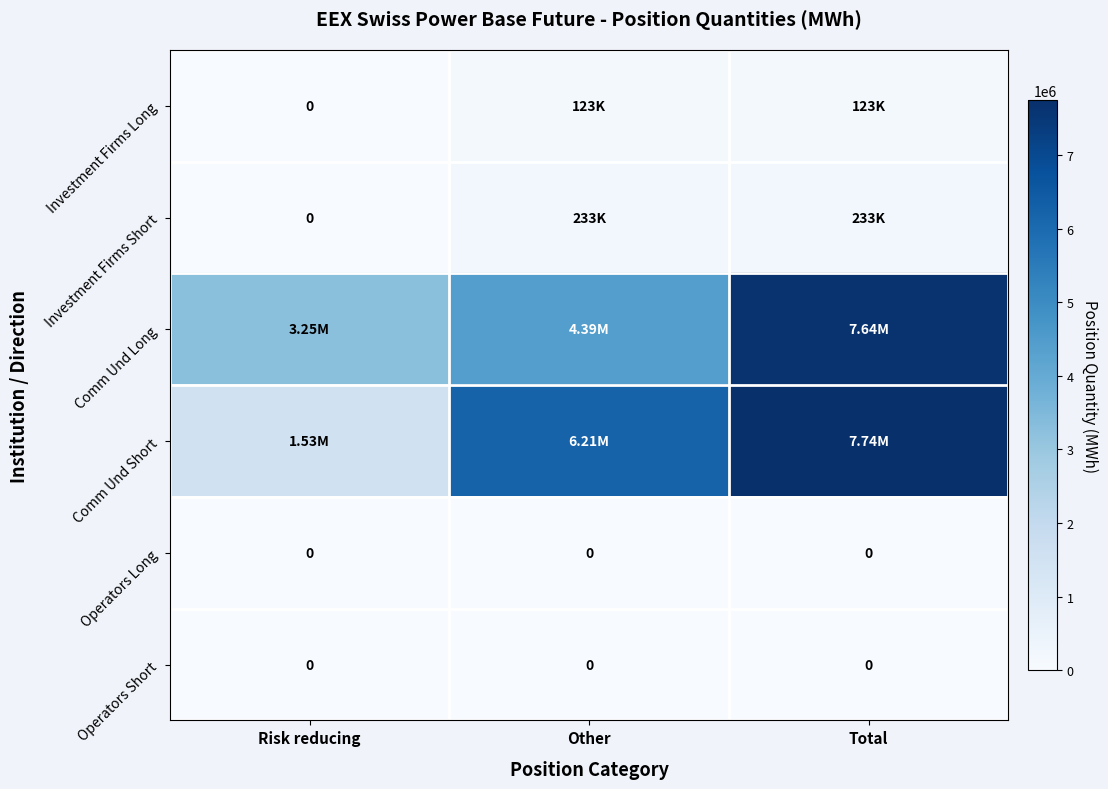

List the series in order of their peak value, lowest first.

Operators Long, Operators Short, Investment Firms Long, Investment Firms Short, Comm Und Long, Comm Und Short